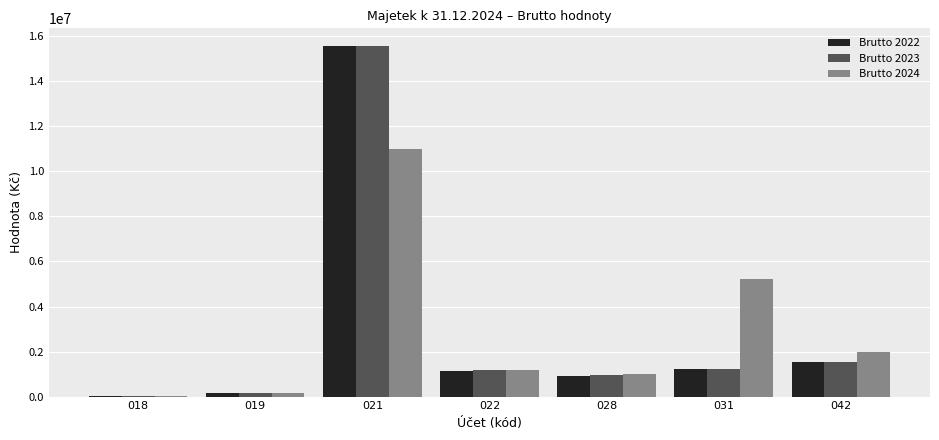

At which category is the sum across all series the highest?

021